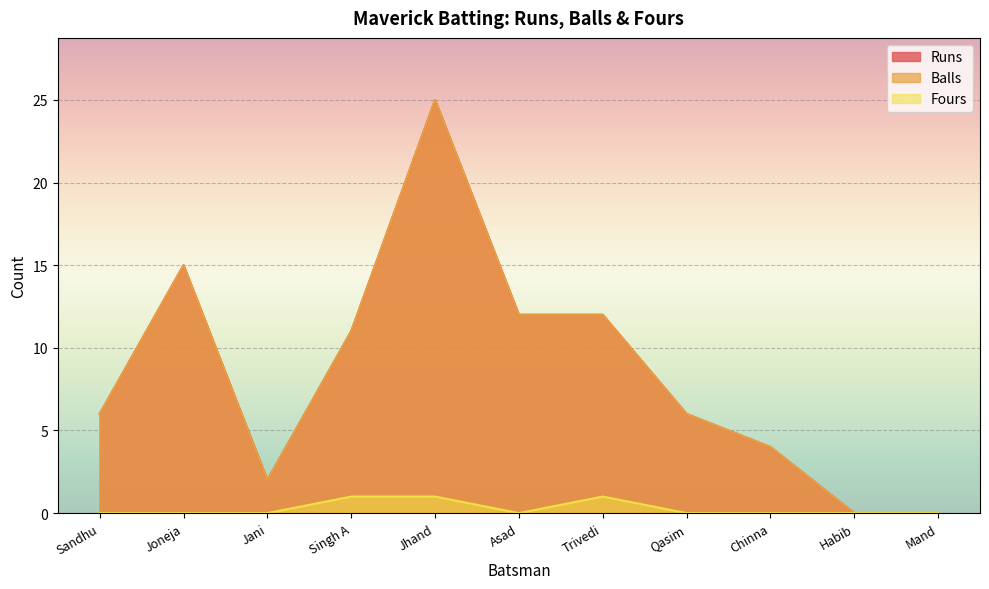

What is the sum of the Fours values at Trivedi and Sandhu?

1